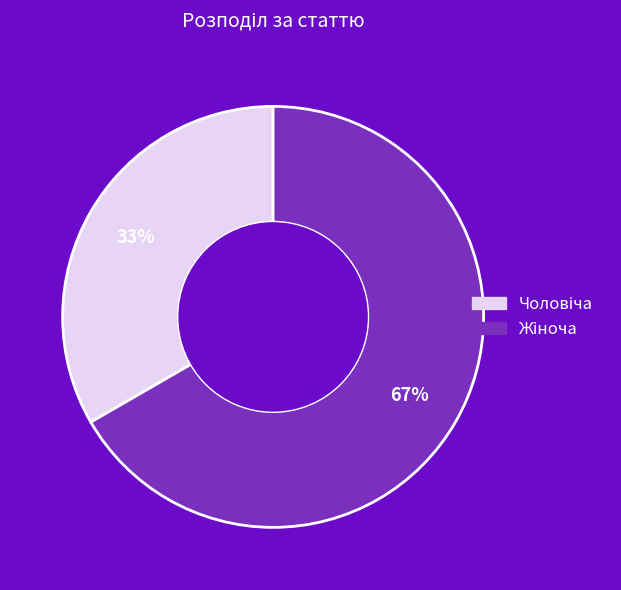

Is there any slice that represents more than half of the pie?

Yes